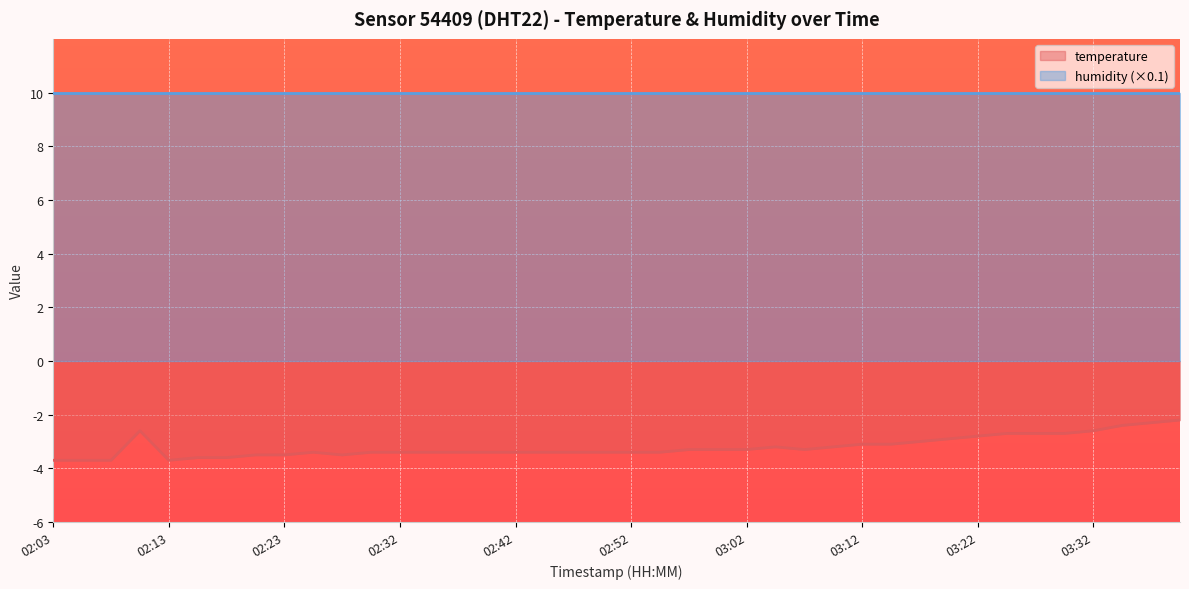

Reading left to right, transcribe all the data shown in this chart.

-3.7	-3.7	-3.7	-2.6	-3.7	-3.6	-3.6	-3.5	-3.5	-3.4	-3.5	-3.4	-3.4	-3.4	-3.4	-3.4	-3.4	-3.4	-3.4	-3.4	-3.4	-3.4	-3.3	-3.3	-3.3	-3.2	-3.3	-3.2	-3.1	-3.1	-3.0	-2.9	-2.8	-2.7	-2.7	-2.7	-2.6	-2.4	-2.3	-2.2